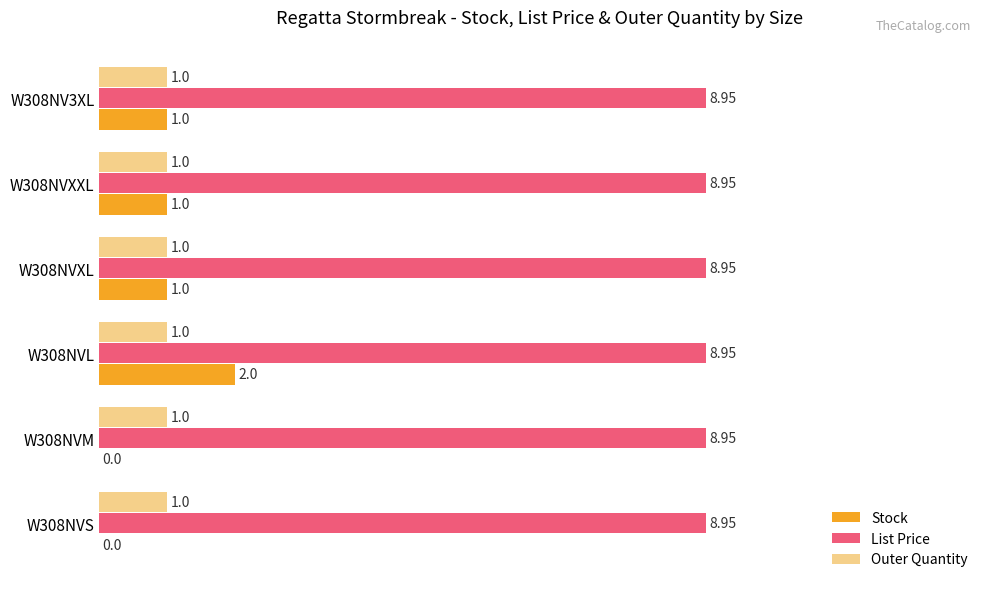

At which category is the sum across all series the highest?

W308NVL